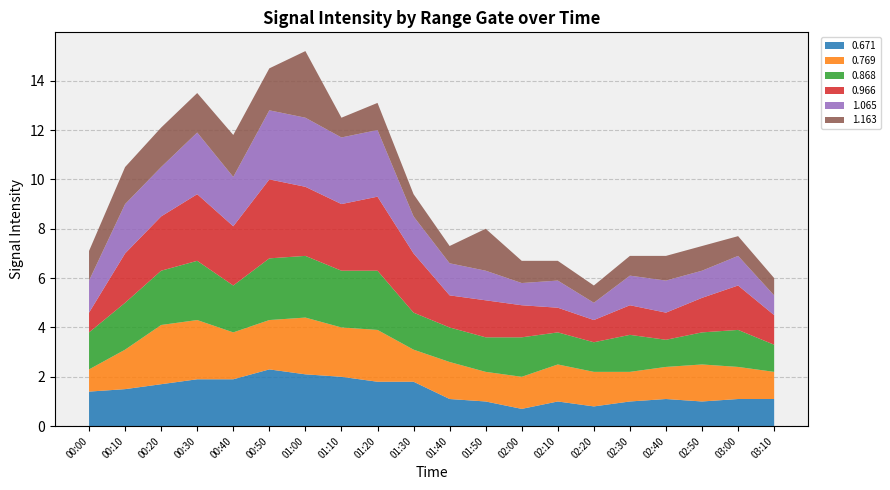

Reading left to right, extract all data points from this chart.

0.671: 1.4	1.5	1.7	1.9	1.9	2.3	2.1	2.0	1.8	1.8	1.1	1.0	0.7	1.0	0.8	1.0	1.1	1.0	1.1	1.1
0.769: 0.9	1.6	2.4	2.4	1.9	2.0	2.3	2.0	2.1	1.3	1.5	1.2	1.3	1.5	1.4	1.2	1.3	1.5	1.3	1.1
0.868: 1.5	1.9	2.2	2.4	1.9	2.5	2.5	2.3	2.4	1.5	1.4	1.4	1.6	1.3	1.2	1.5	1.1	1.3	1.5	1.1
0.966: 0.8	2.0	2.2	2.7	2.4	3.2	2.8	2.7	3.0	2.4	1.3	1.5	1.3	1.0	0.9	1.2	1.1	1.4	1.8	1.2
1.065: 1.3	2.0	2.0	2.5	2.0	2.8	2.8	2.7	2.7	1.5	1.3	1.2	0.9	1.1	0.7	1.2	1.3	1.1	1.2	0.8
1.163: 1.2	1.5	1.6	1.6	1.7	1.7	2.7	0.8	1.1	0.9	0.7	1.7	0.9	0.8	0.7	0.8	1.0	1.0	0.8	0.7